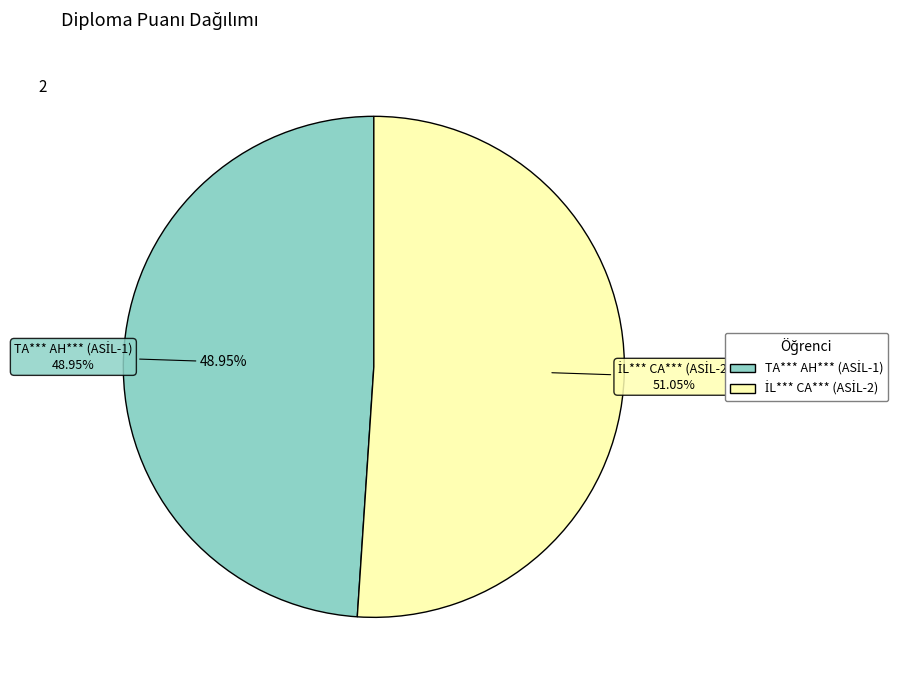

Which slice is the largest?

İL*** CA*** (ASİL-2)